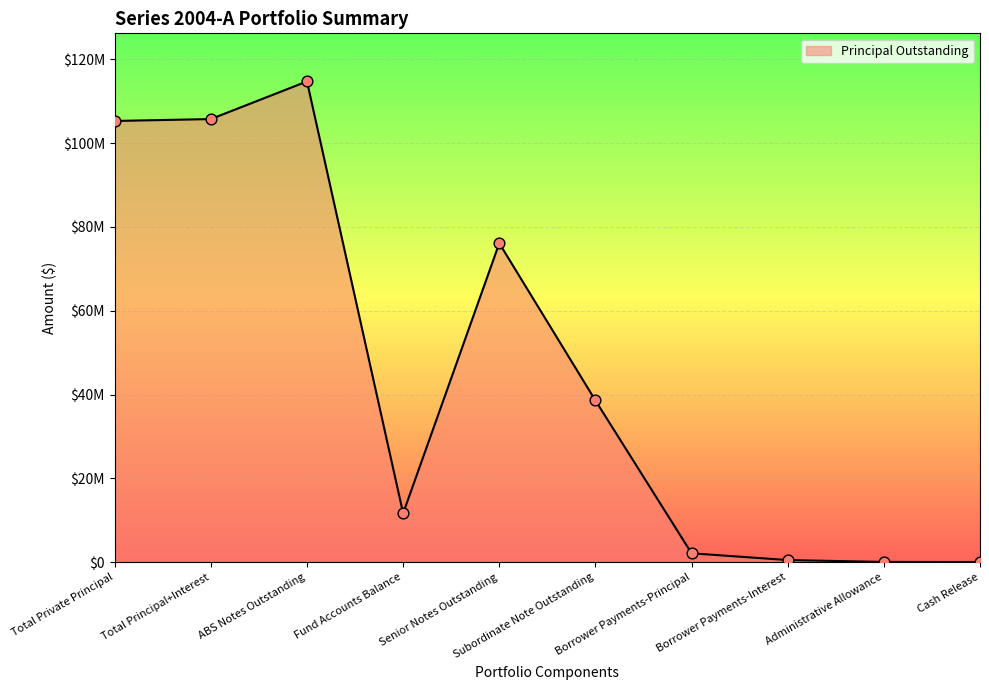

What is the ratio of the value at Total Principal+Interest to the value at Administrative Allowance?

1180.2